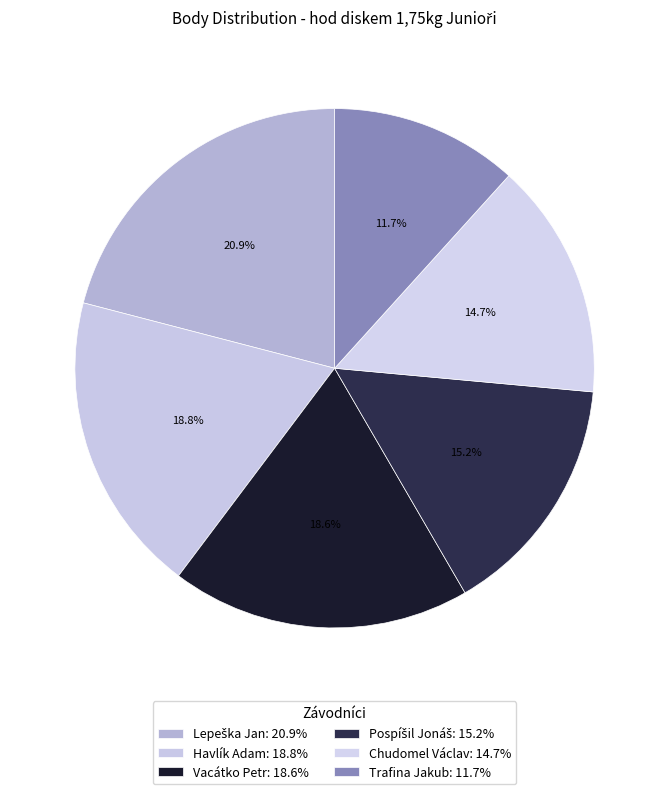

What is the ratio of the value at Trafina Jakub to the value at Havlík Adam?

0.6